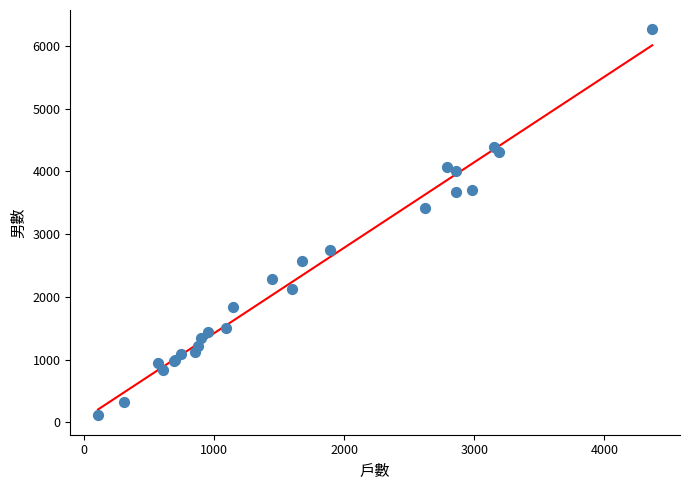

What Y value in the scatter plot is closest to 3187?

3422